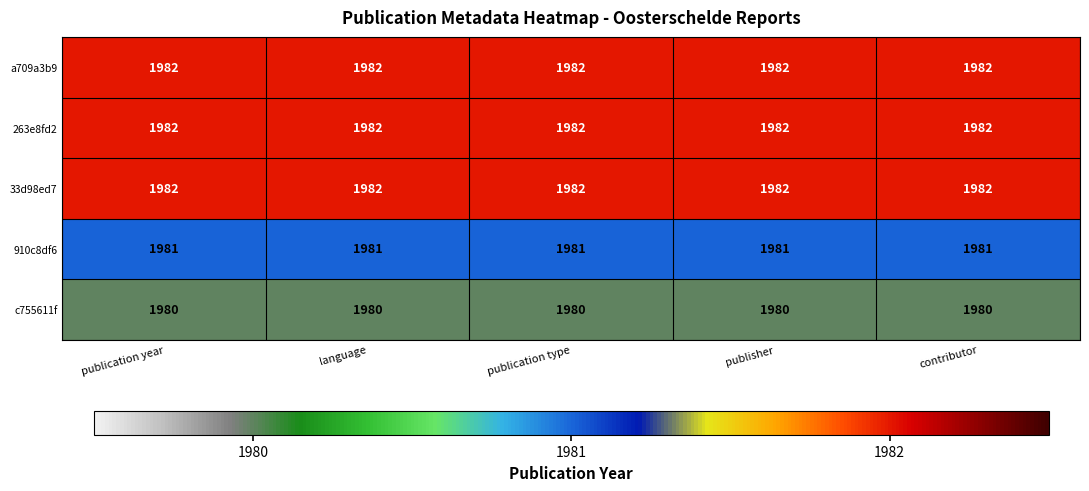

The value of 263e8fd2 at language is 1982. True or false?

True